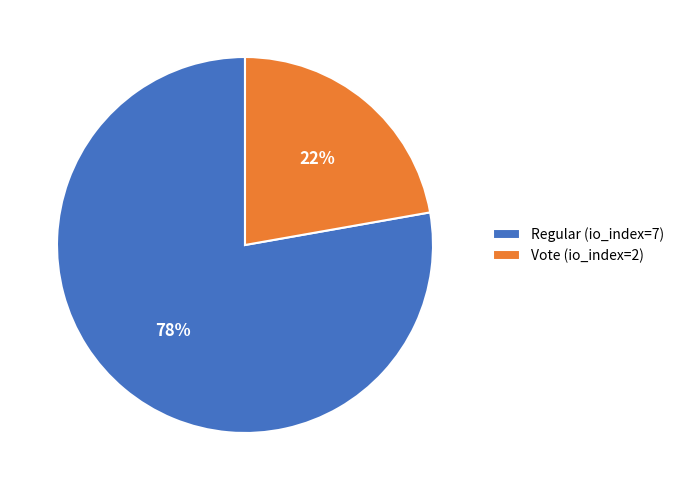

Which has a higher value, Vote (io_index=2) or Regular (io_index=7)?

Regular (io_index=7)